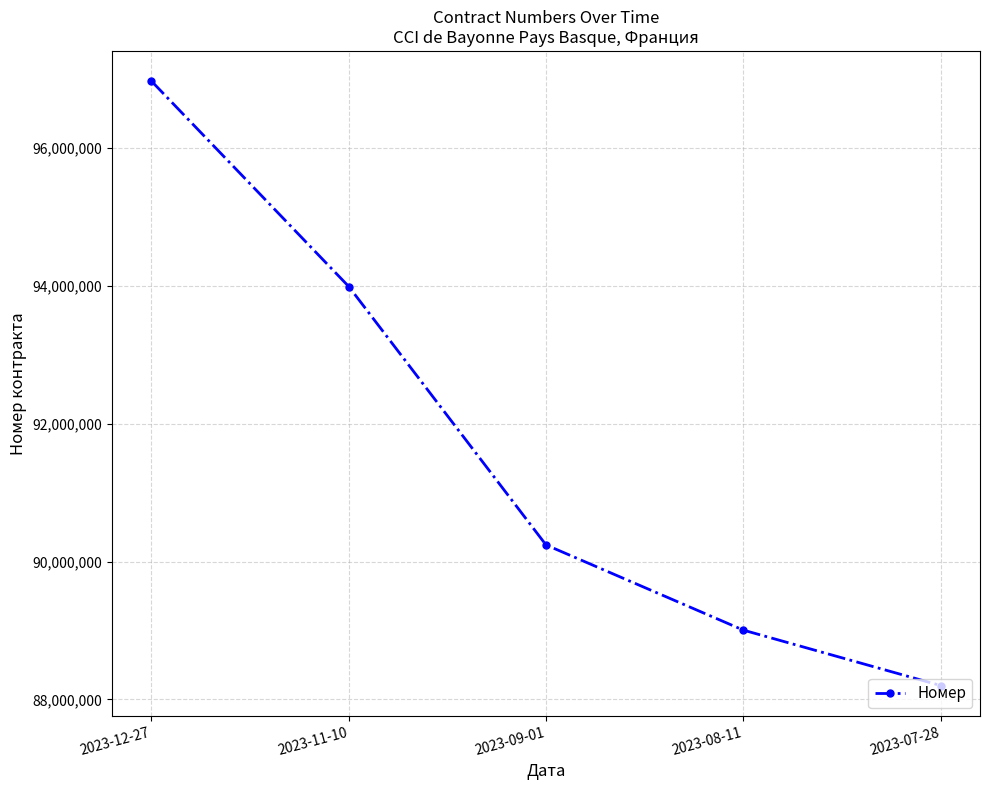

What is the label of the 3rd point from the left?

2023-09-01